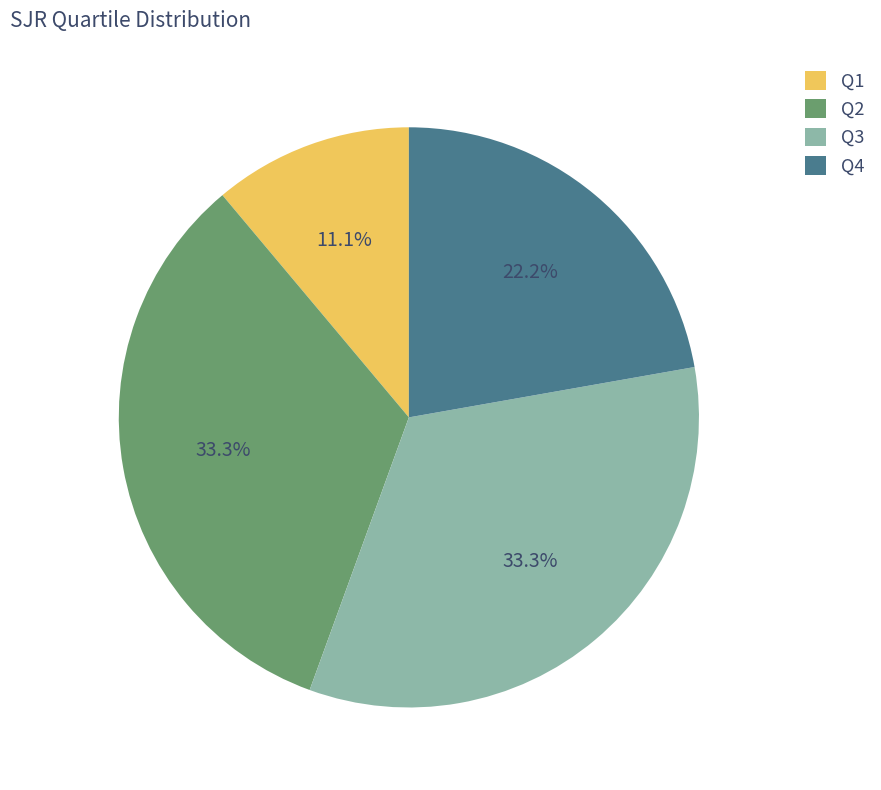

Which has a higher value, Q4 or Q2?

Q2